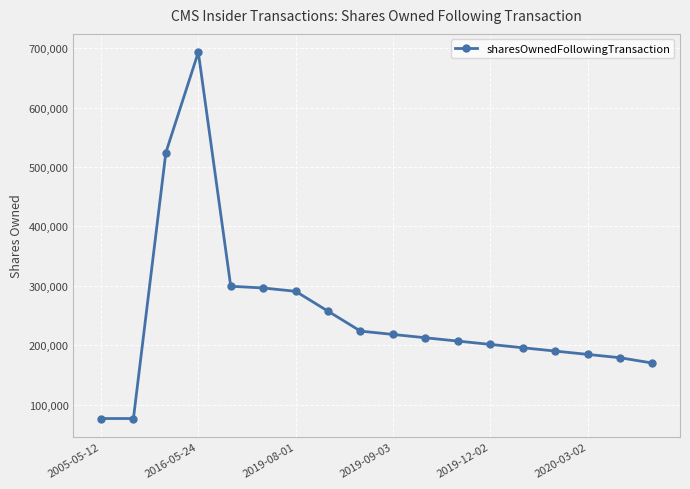

What is the maximum value shown in the chart?

693186